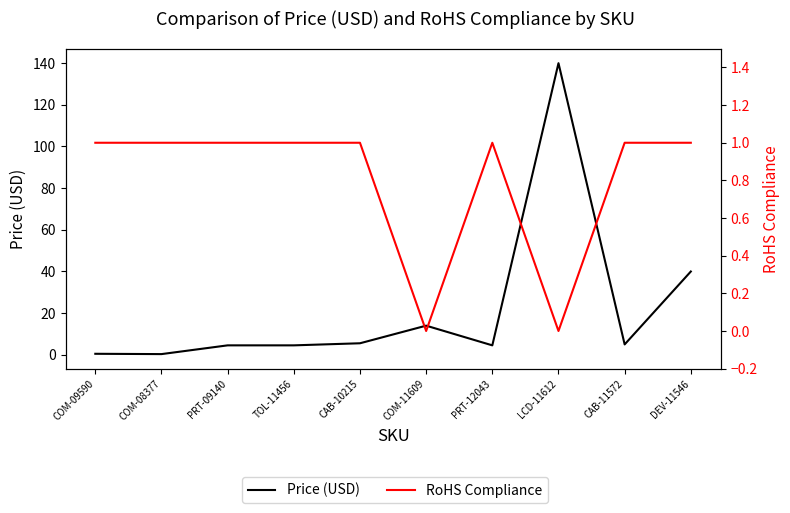

What is the label of the 5th point from the left?

CAB-10215